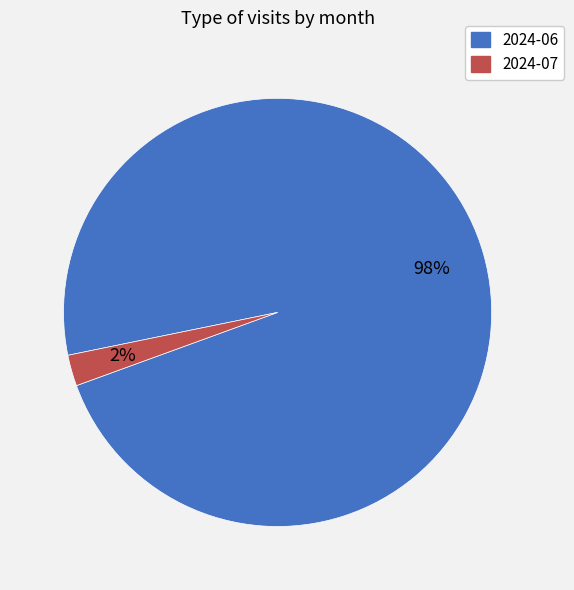

What percentage is the 2024-06 slice, to the nearest percent?

98%